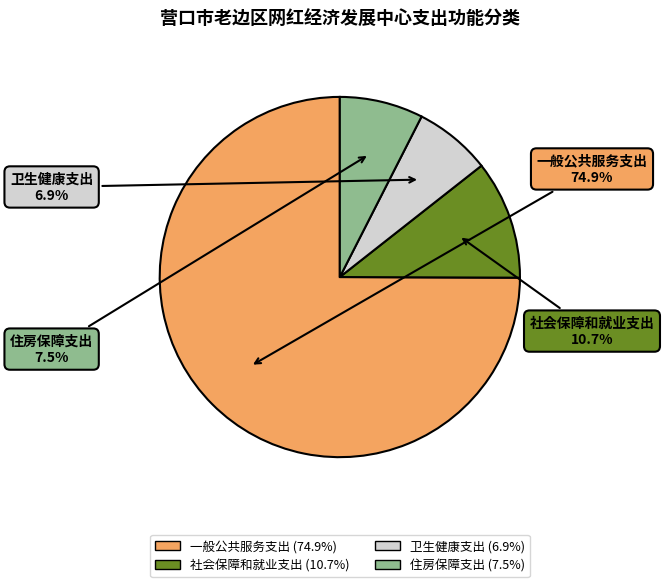

To the nearest percent, what is the average slice percentage?

25%